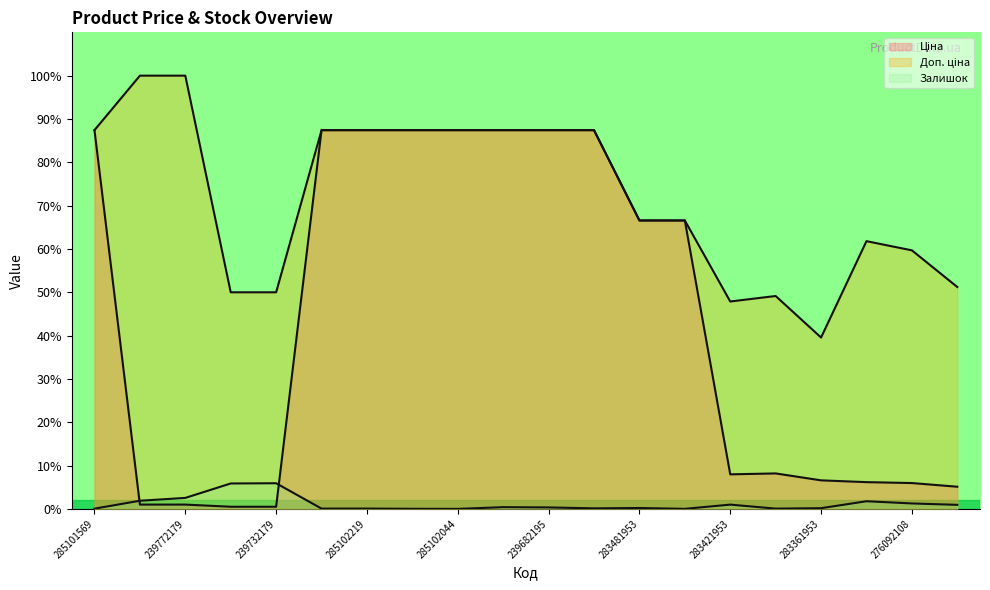

List the series in order of their overall mean, lowest first.

Залишок, Ціна, Доп. ціна